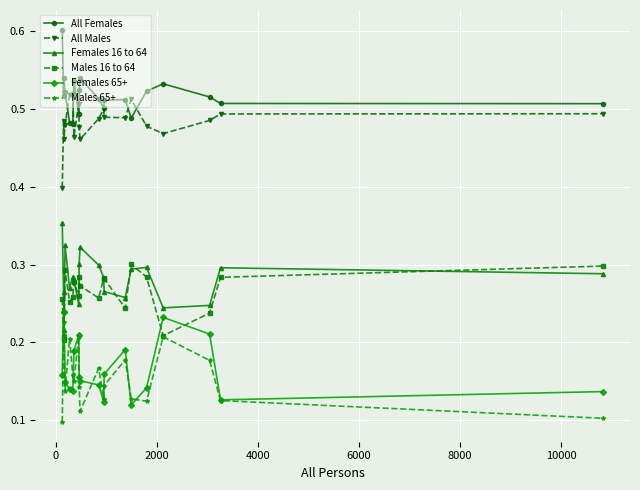

In Males 16 to 64, how many points are lower than both neighbors (excluding endpoints)?

6